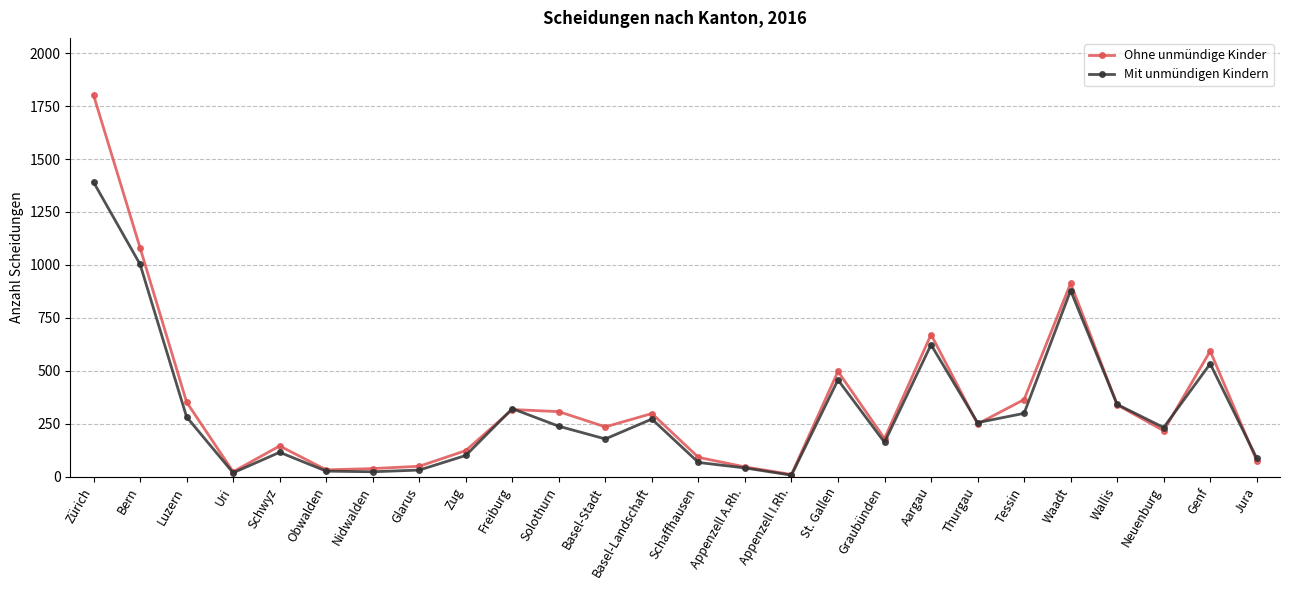

How many categories are shown in the chart?

26